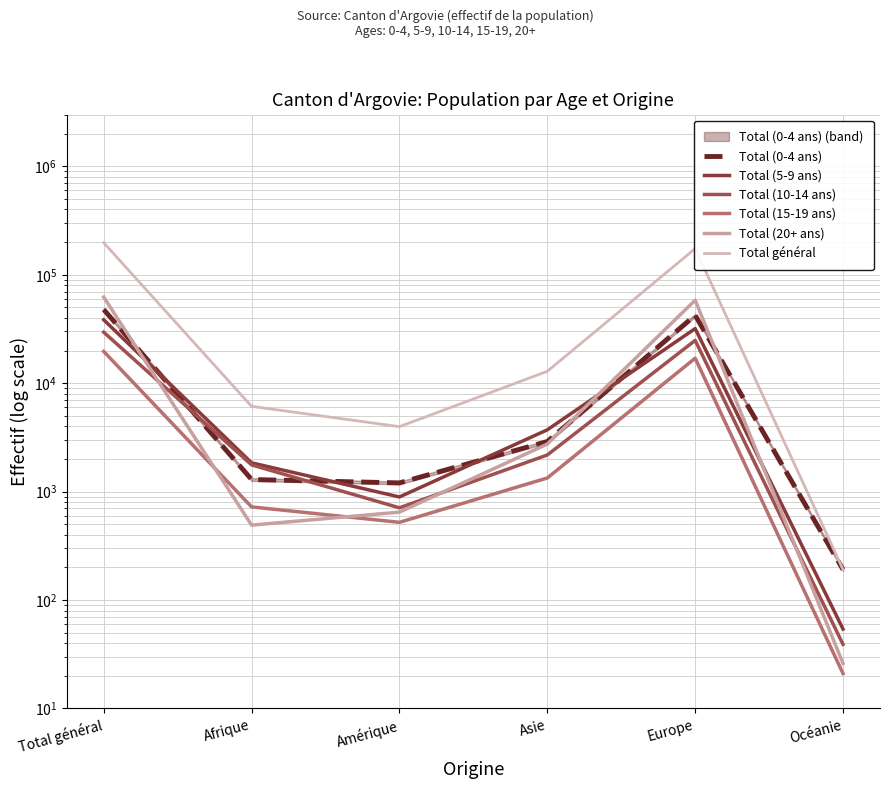

True or false: Total (5-9 ans) and Total général cross at least once.

False